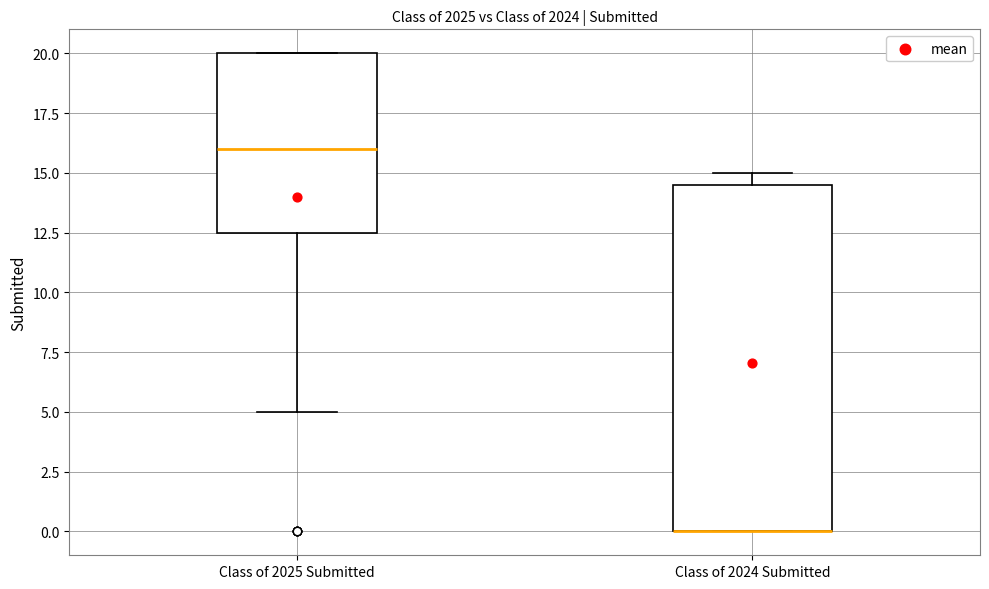

Comparing the boxes themselves (not the whiskers), which one is the tallest?

Class of 2024 Submitted